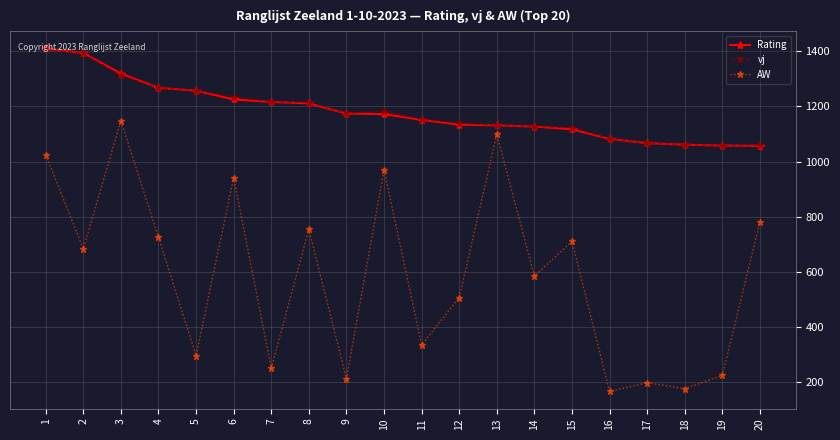

What is the difference between the highest and lowest values at 6?

293